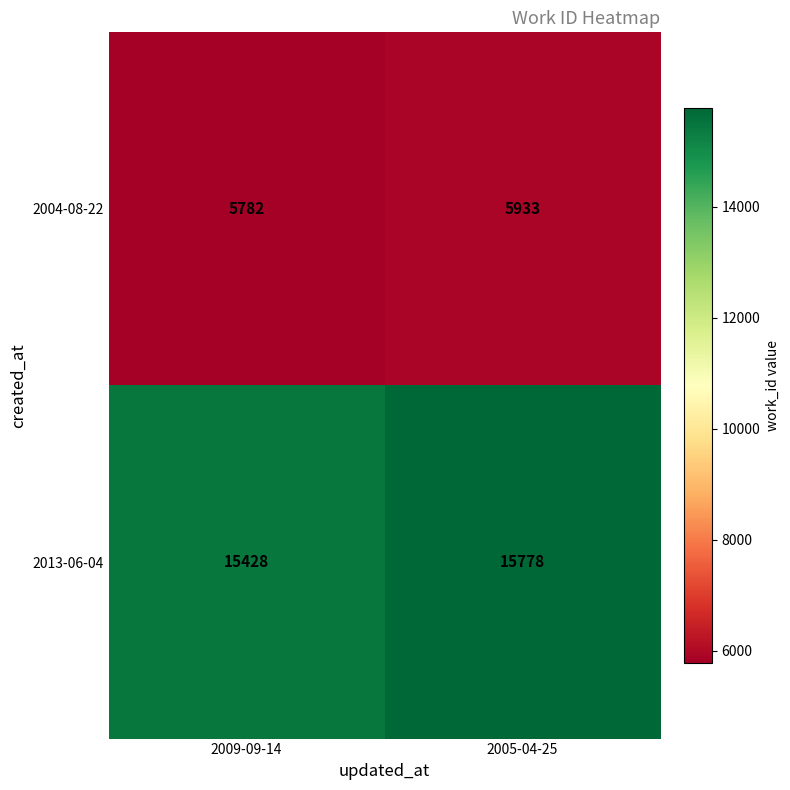

What is the sum of the 2013-06-04 values at 2009-09-14 and 2005-04-25?

31206